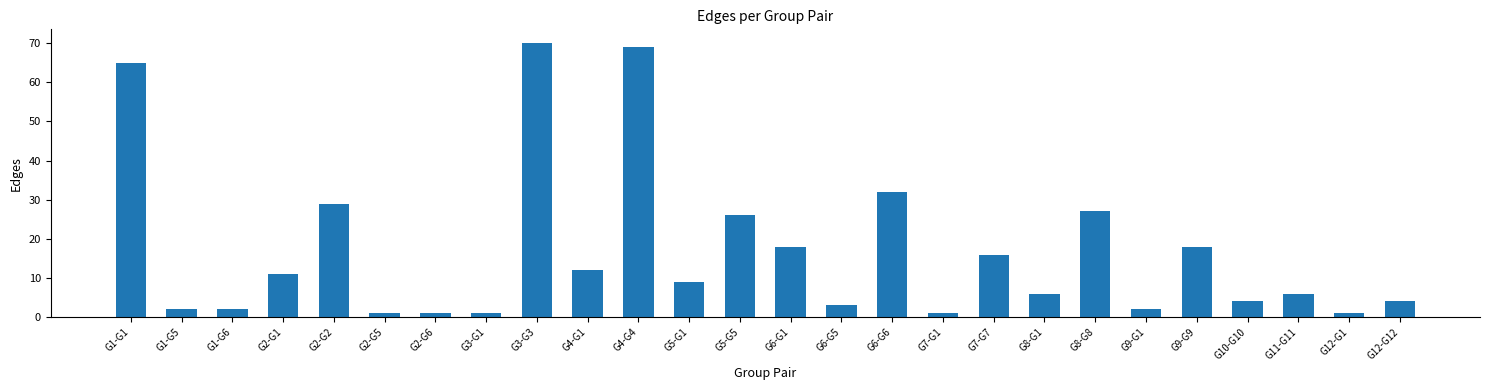

The value at G6-G5 is 3. True or false?

True